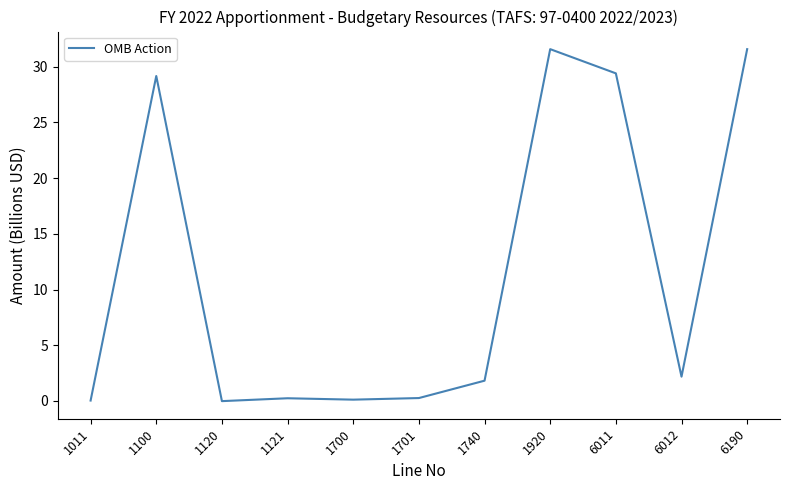

What value does the data have at 6011?

29.4